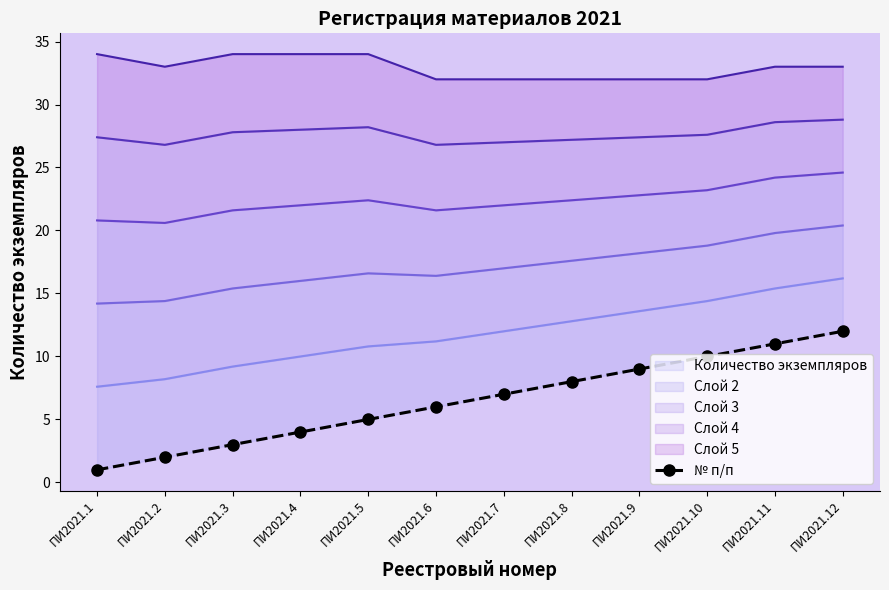

How many values are below 7?

6